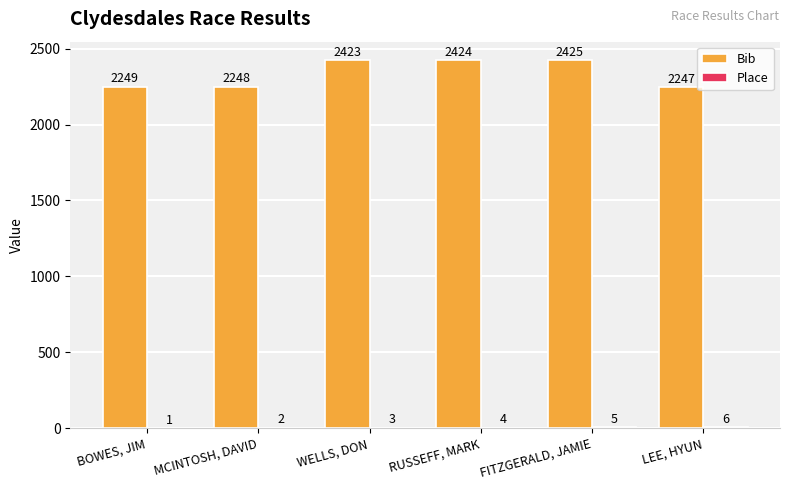

Are the bars horizontal?

No